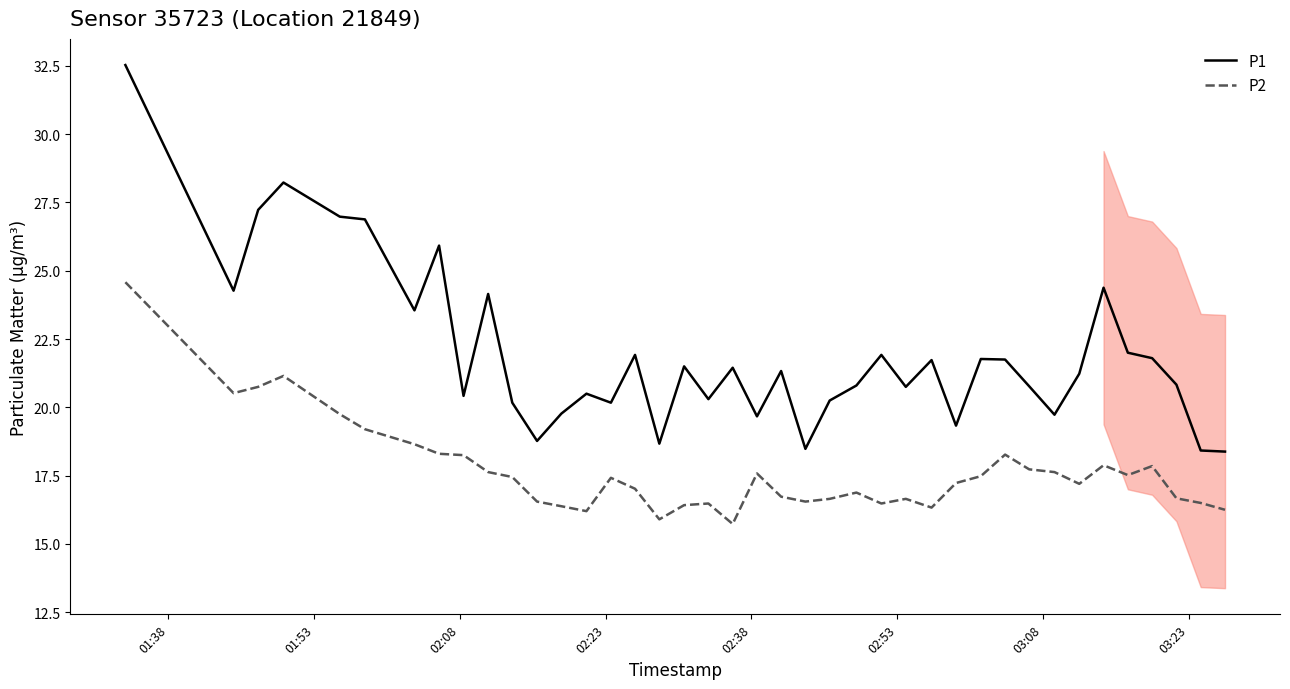

List the series in order of their overall mean, highest first.

P1, P2